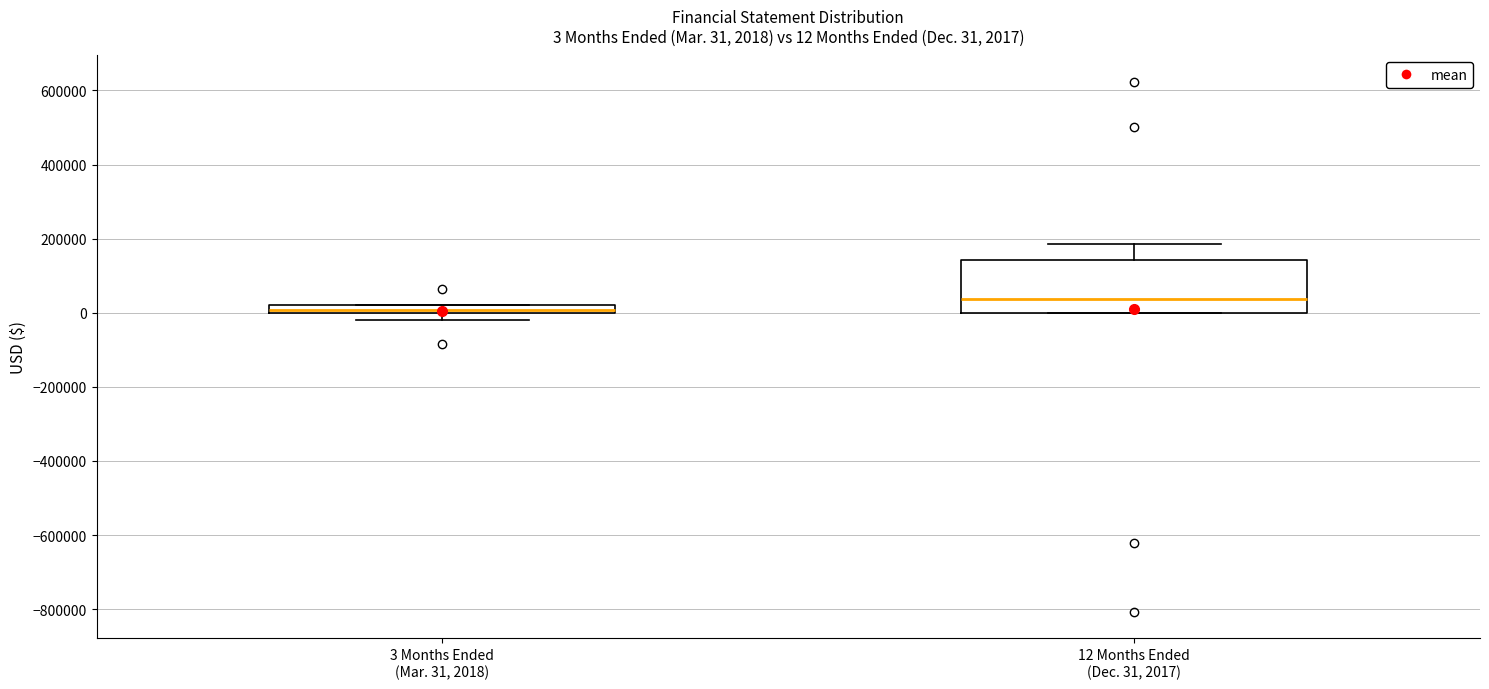

Which box is the tallest, from its lower edge to its upper edge?

12 Months Ended (Dec. 31, 2017)